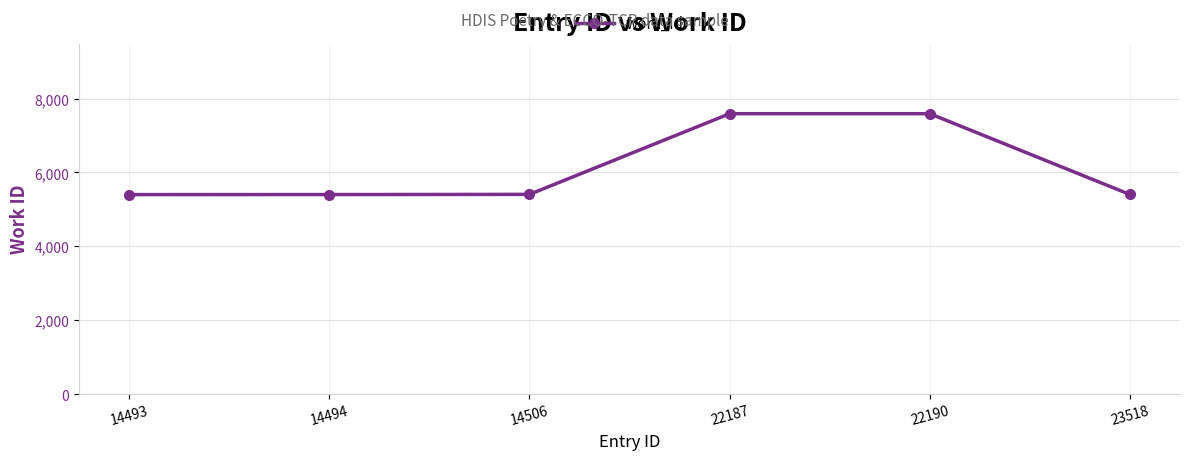

How many series are shown in this chart?

1